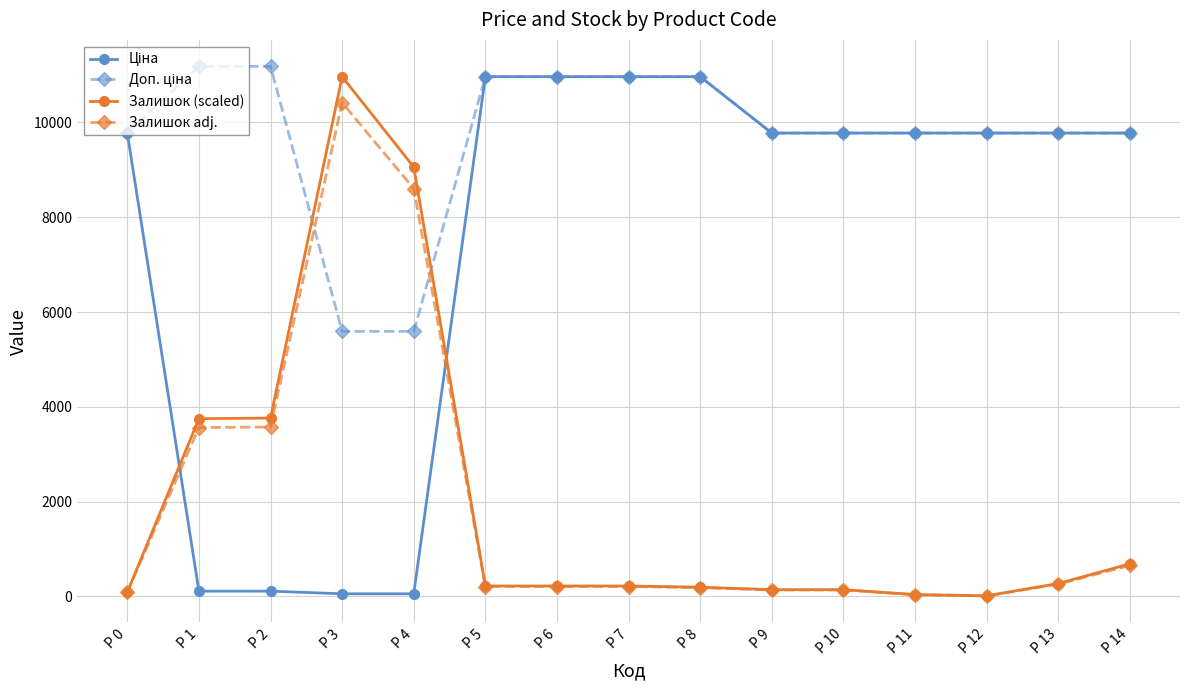

At which category is the sum across all series the highest?

P 3